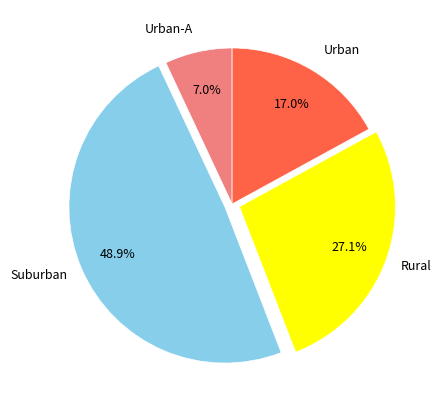

How many slices are in this pie chart?

4